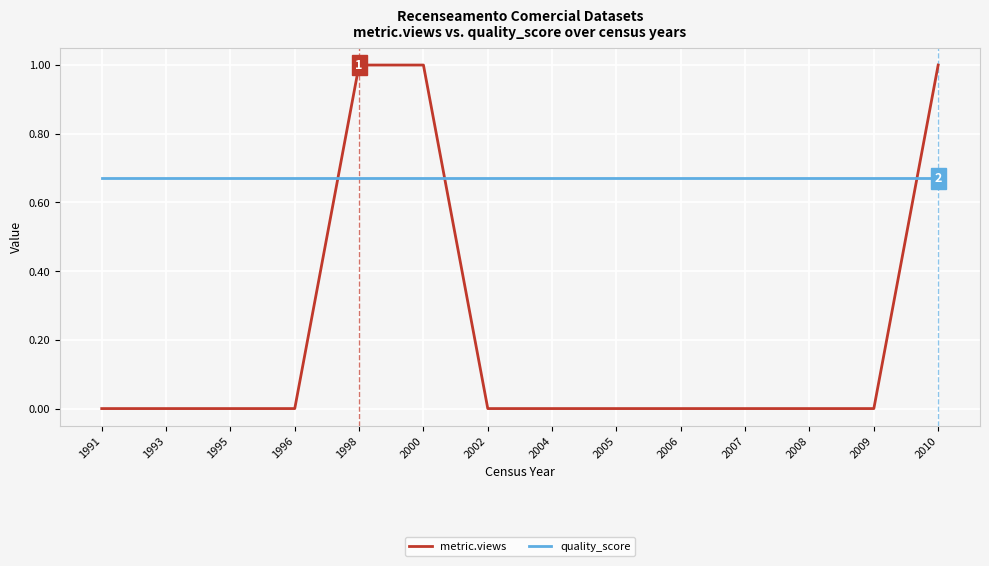

How many distinct data groups are displayed?

2